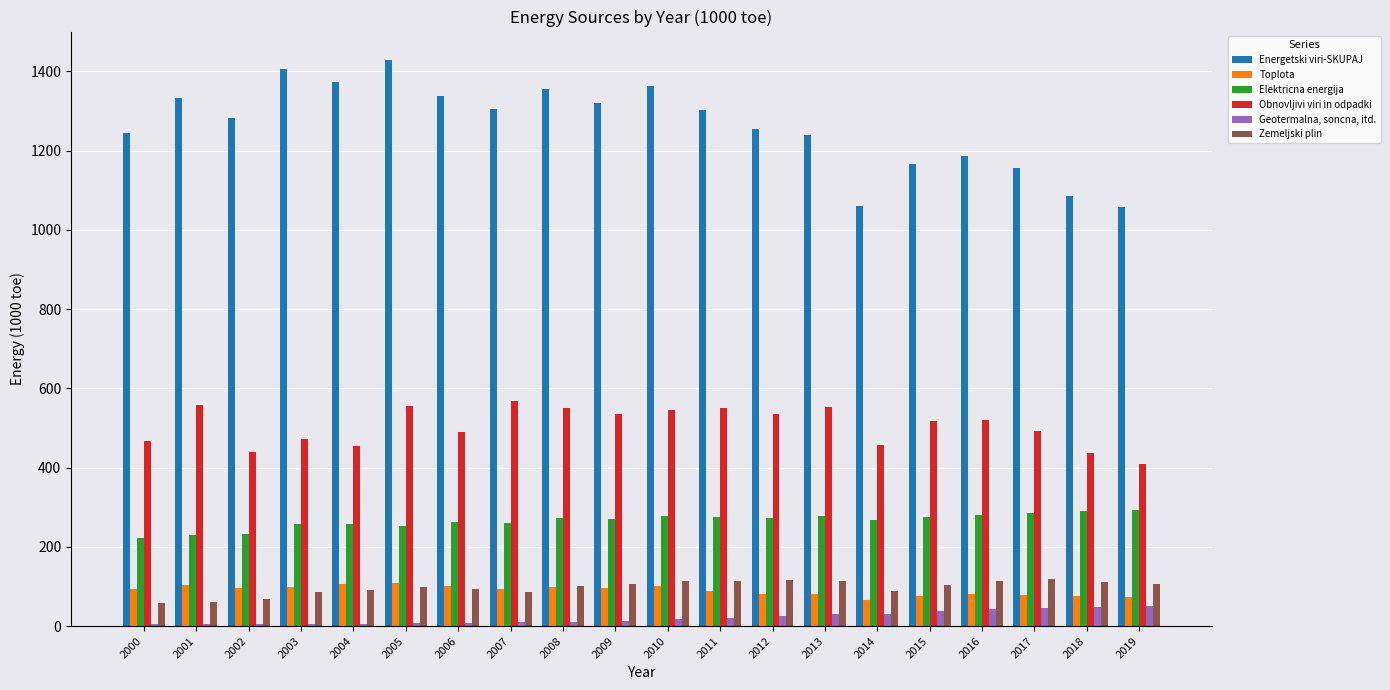

What are all the series names shown in the legend?

Energetski viri-SKUPAJ, Toplota, Elektricna energija, Obnovljivi viri in odpadki, Geotermalna, soncna, itd., Zemeljski plin